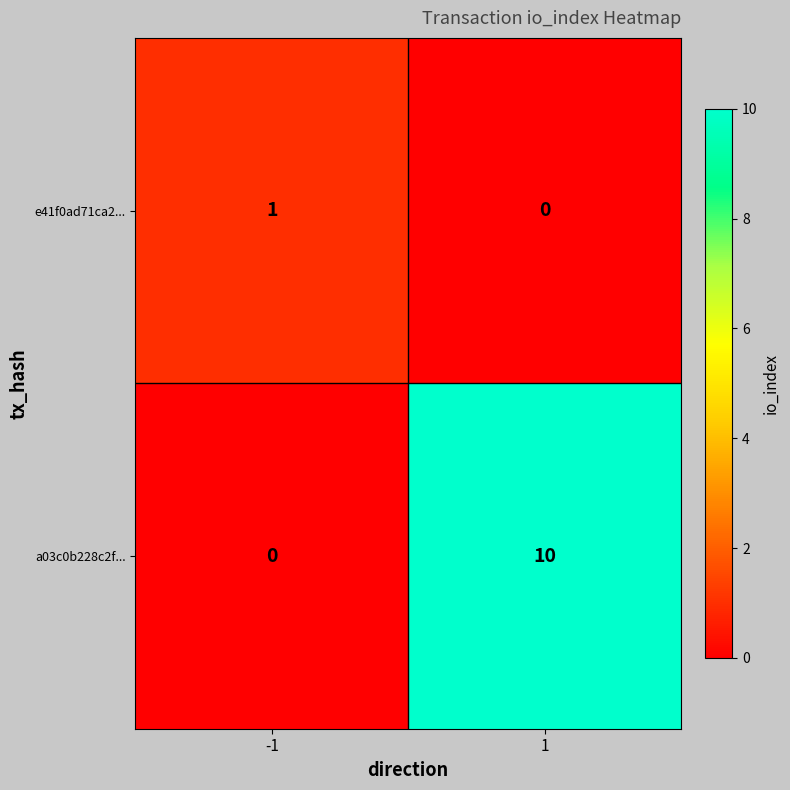

The value of a03c0b228c2f... at -1 is 0. True or false?

True